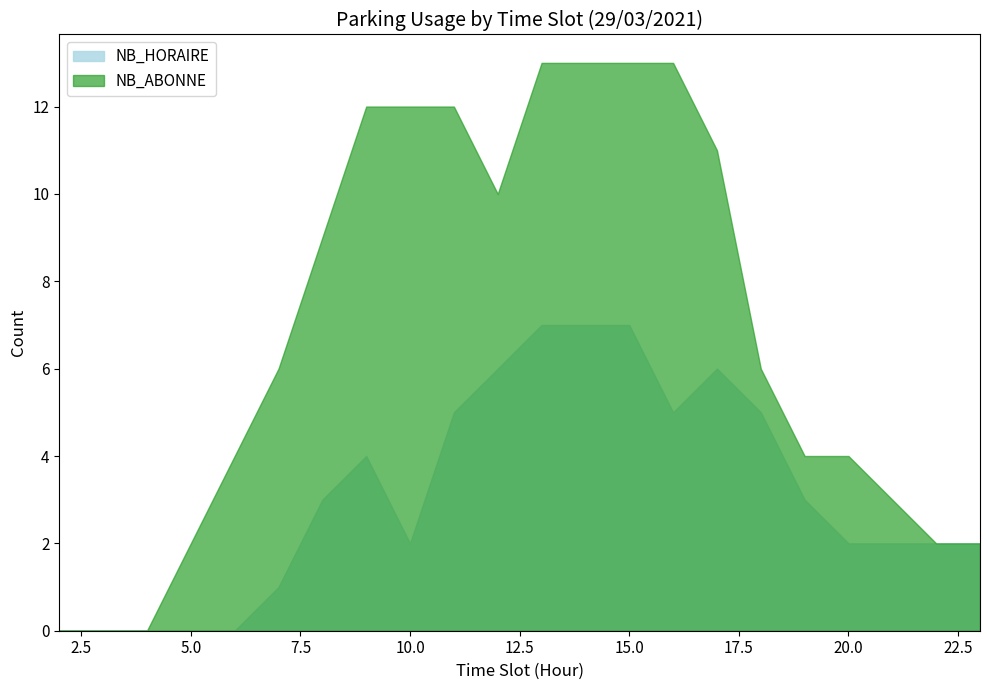

Rank the categories by NB_HORAIRE value from highest to lowest.

13, 14, 15, 12, 17, 11, 16, 18, 9, 8, 19, 10, 20, 21, 22, 23, 7, 2, 3, 4, 5, 6